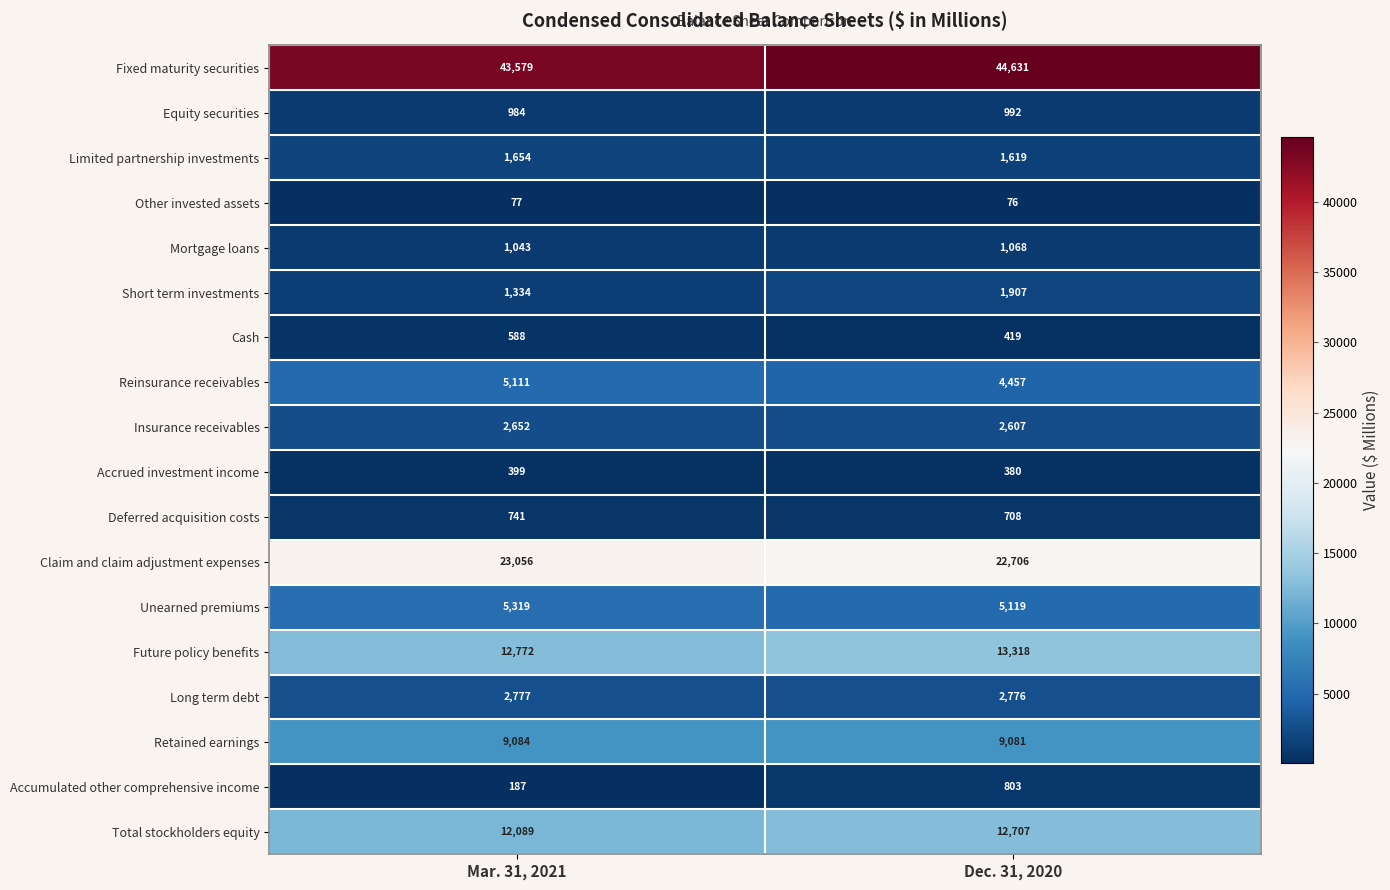

Which series has the largest range (max minus min)?

Fixed maturity securities